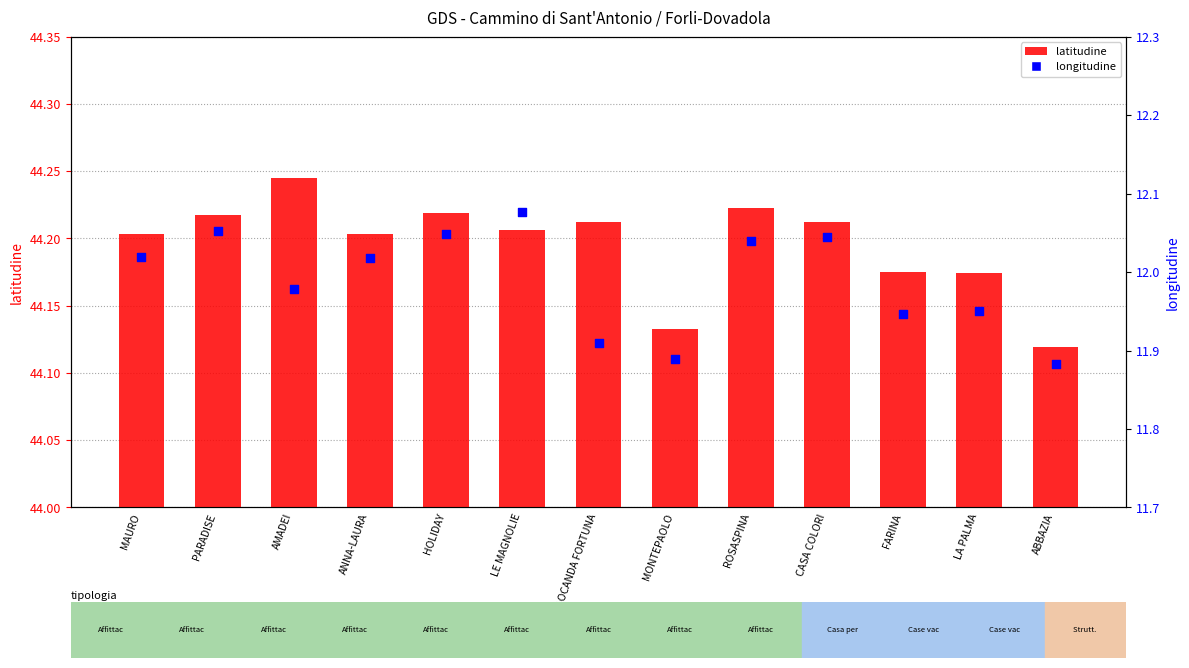

What are all the series names shown in the legend?

latitudine, longitudine